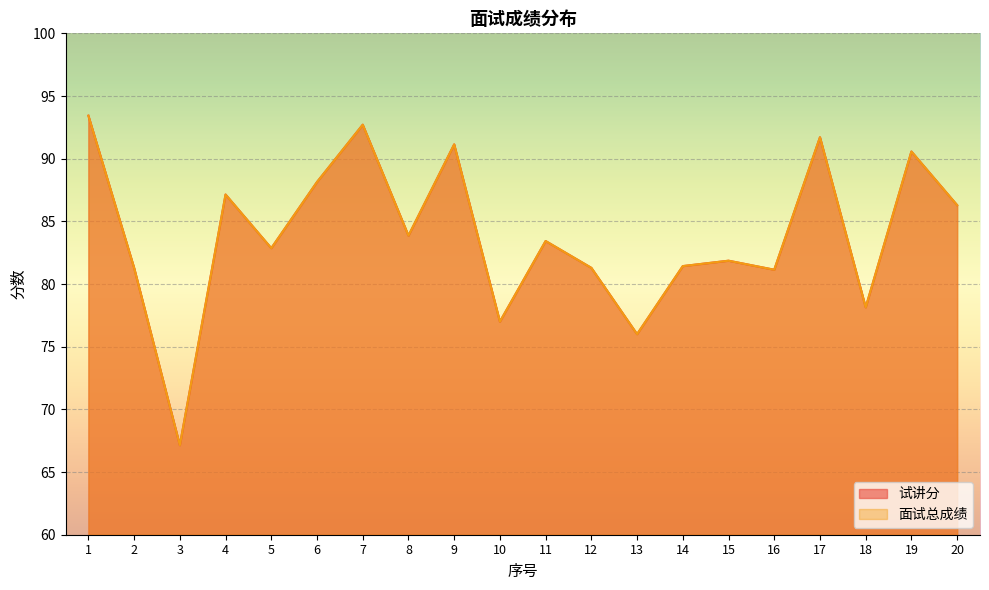

True or false: 面试总成绩 and 试讲分 cross at least once.

False